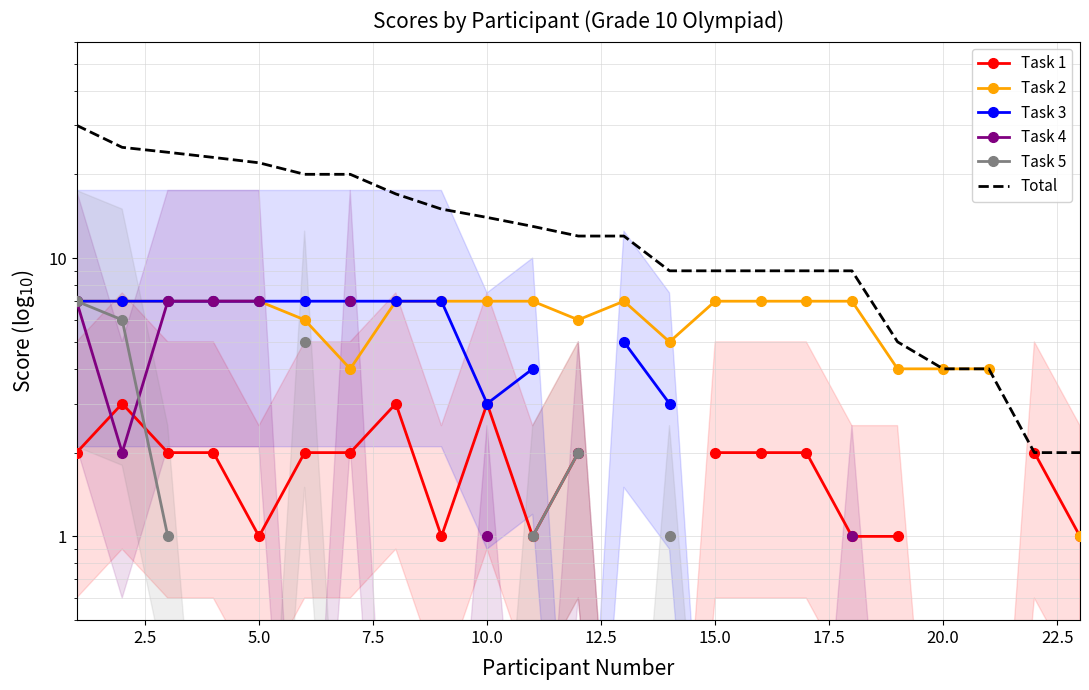

What is the difference between the maximum and minimum values in the Task 3 series?

4.0